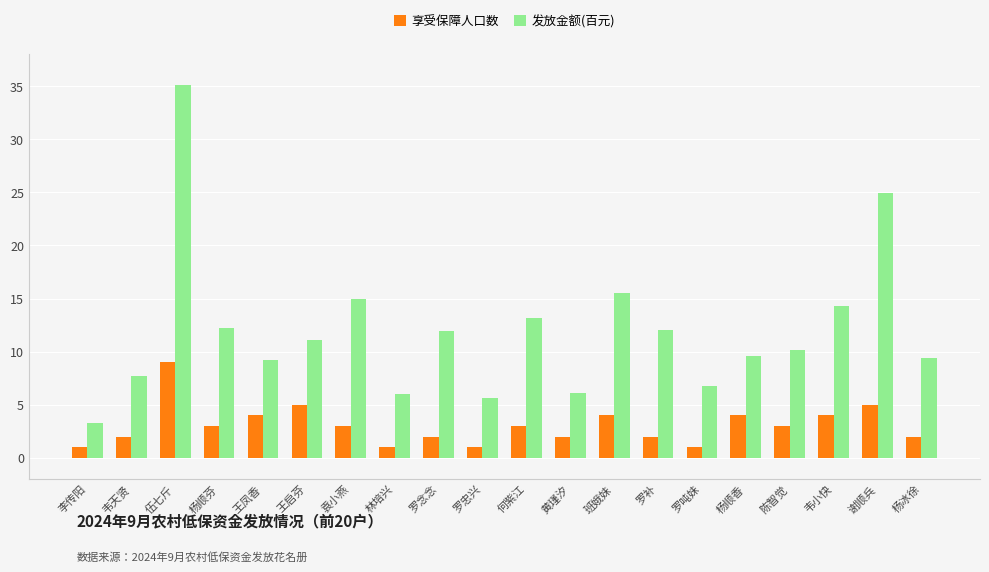

What is the value of the 享受保障人口数 bar at the 12th from the left?

2.0